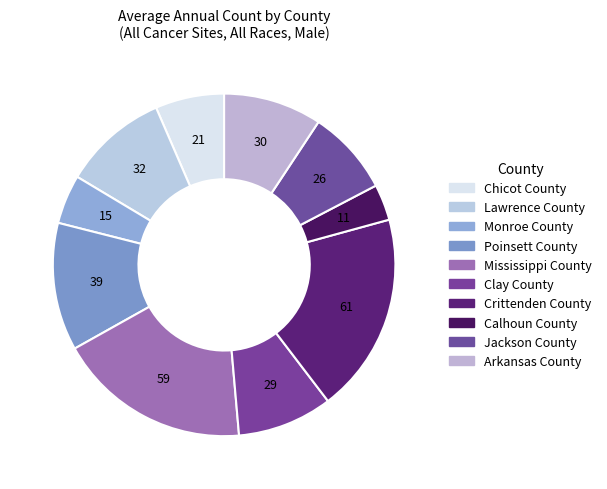

Which slice is the smallest?

Calhoun County